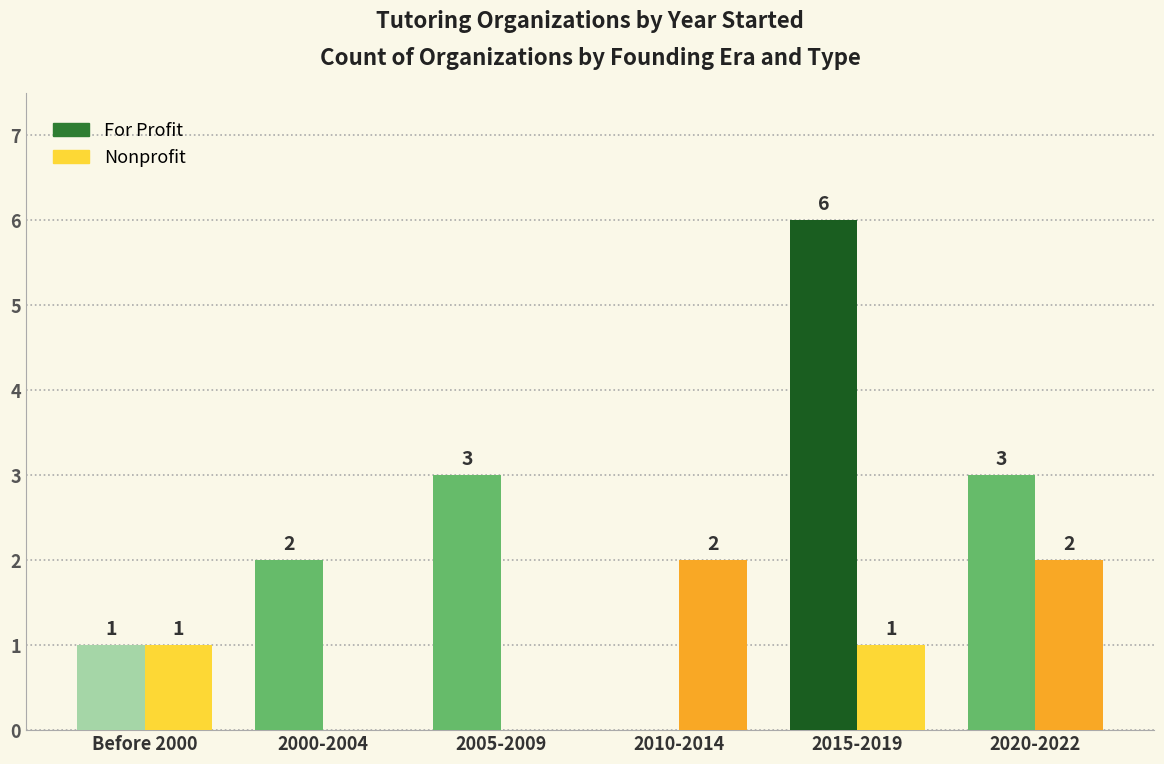

Which series changed the most between Before 2000 and 2015-2019?

For Profit